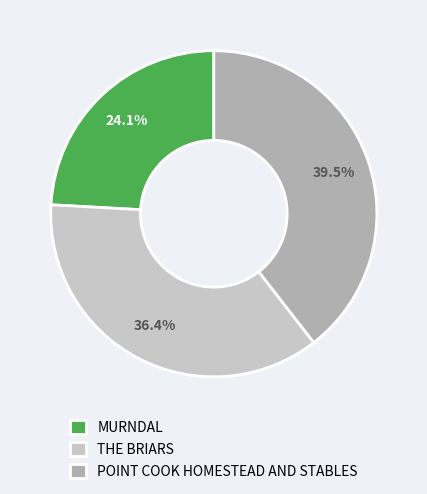

Is POINT COOK HOMESTEAD AND STABLES the majority of the pie?

No